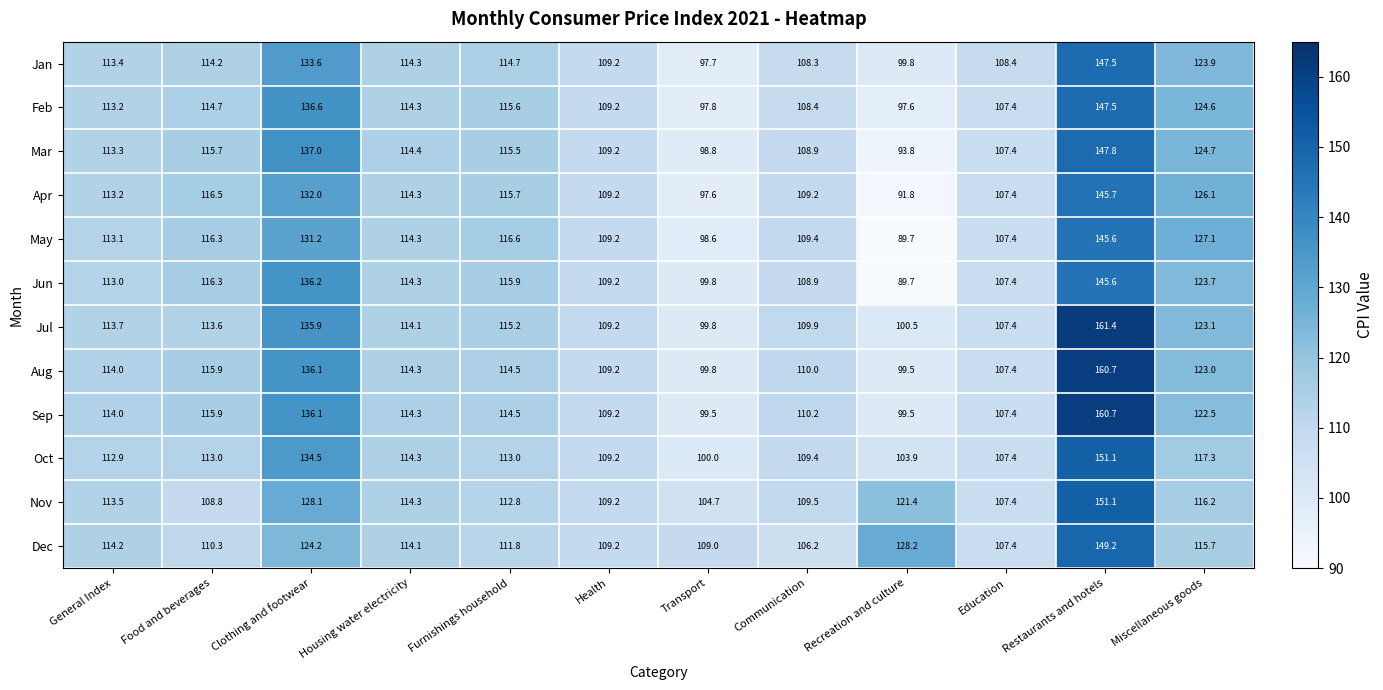

What is the sum of the Jun values at Housing water electricity and Miscellaneous goods?

238.0